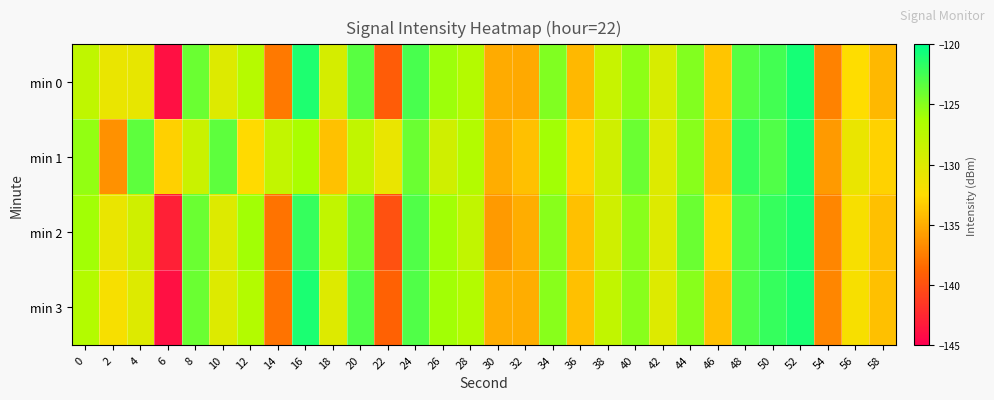

What is the total value across all series at 22?

-549.3